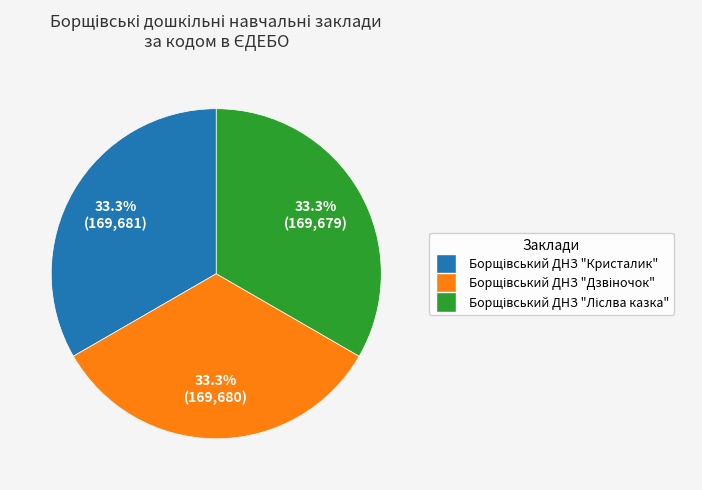

Does any single category account for the majority?

No